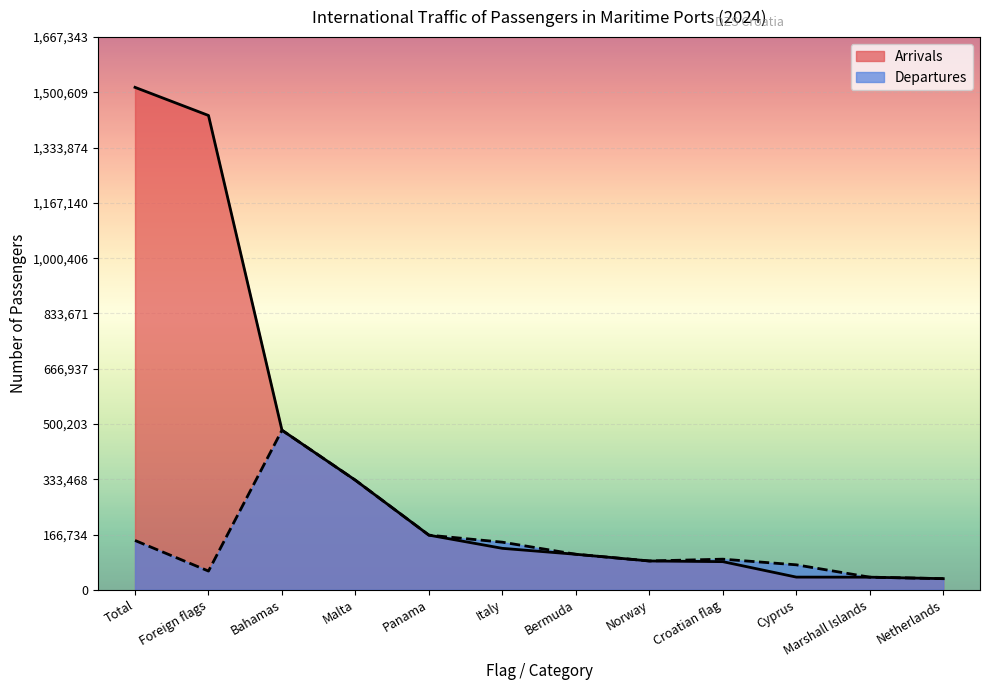

At which label is Arrivals closest to 774654?

Bahamas